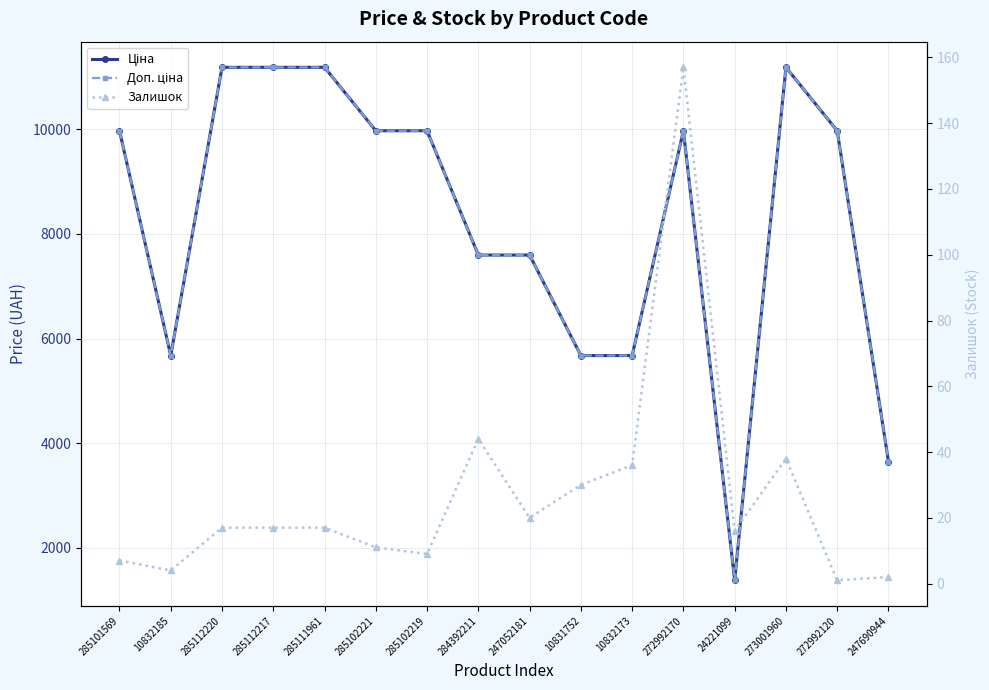

What is the sum of all Залишок values?

426.0